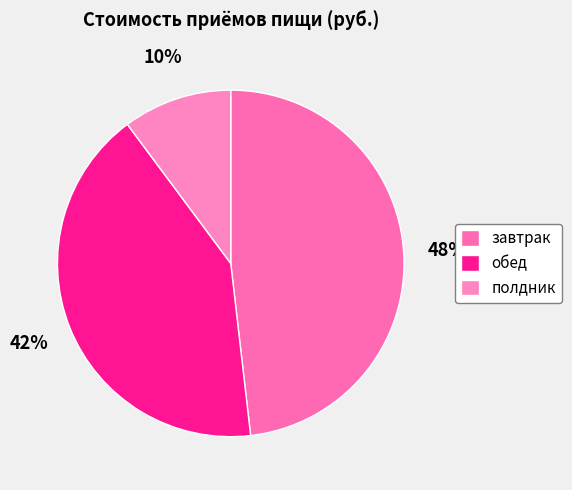

Which slice is the smallest?

полдник